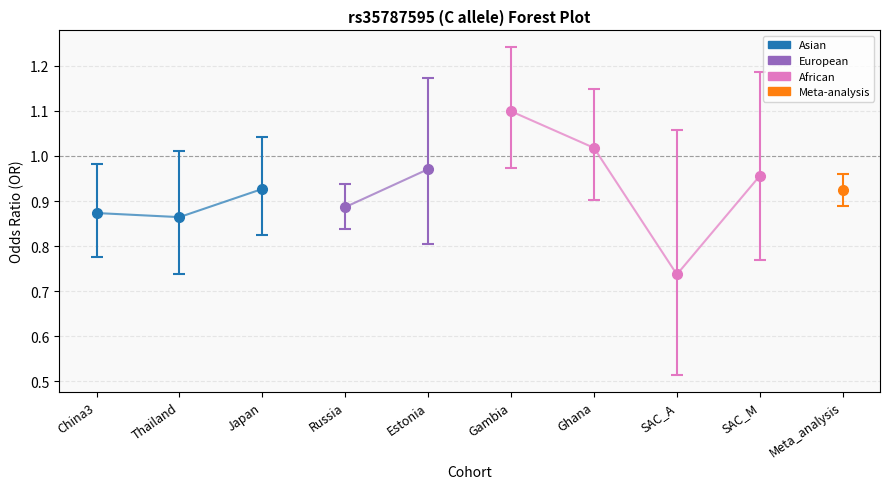

How many data points does each series have?

10